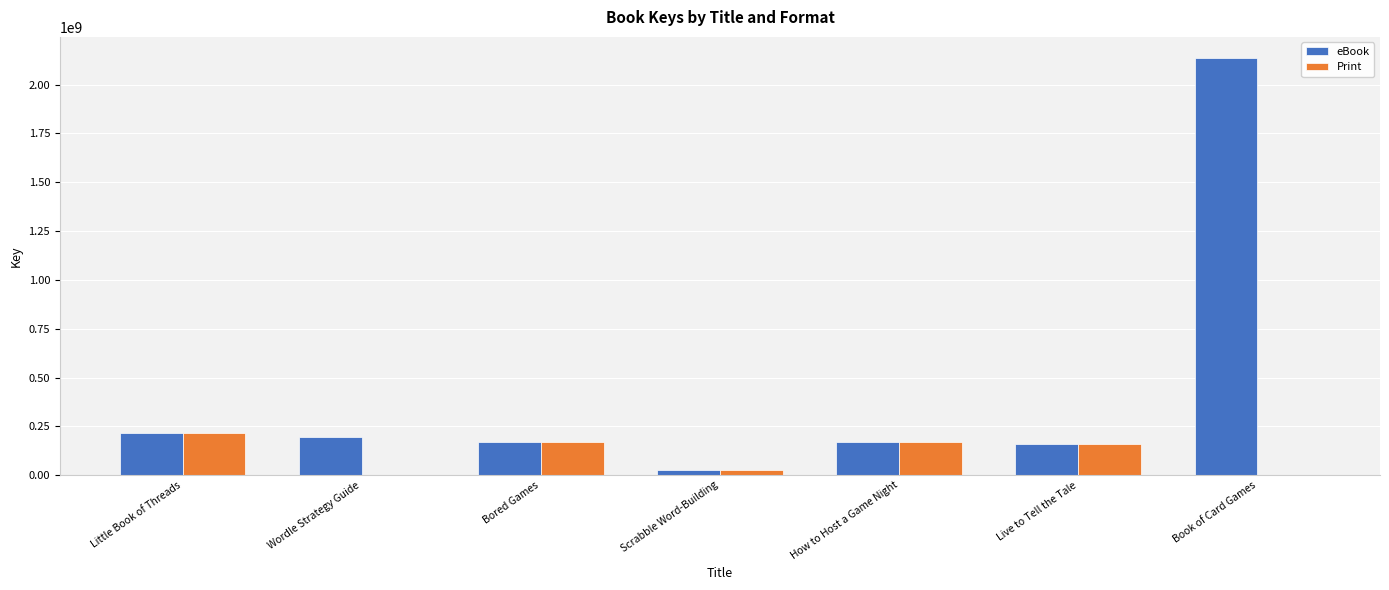

Does the chart contain stacked bars?

No